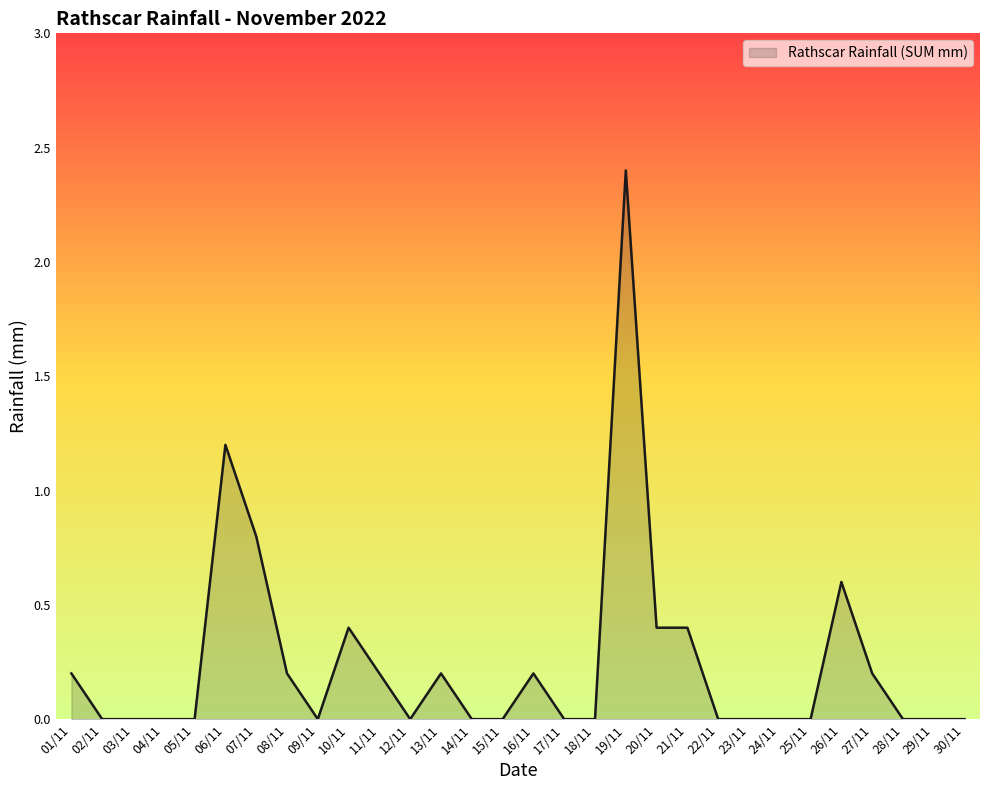

What is the maximum value shown in the chart?

2.4